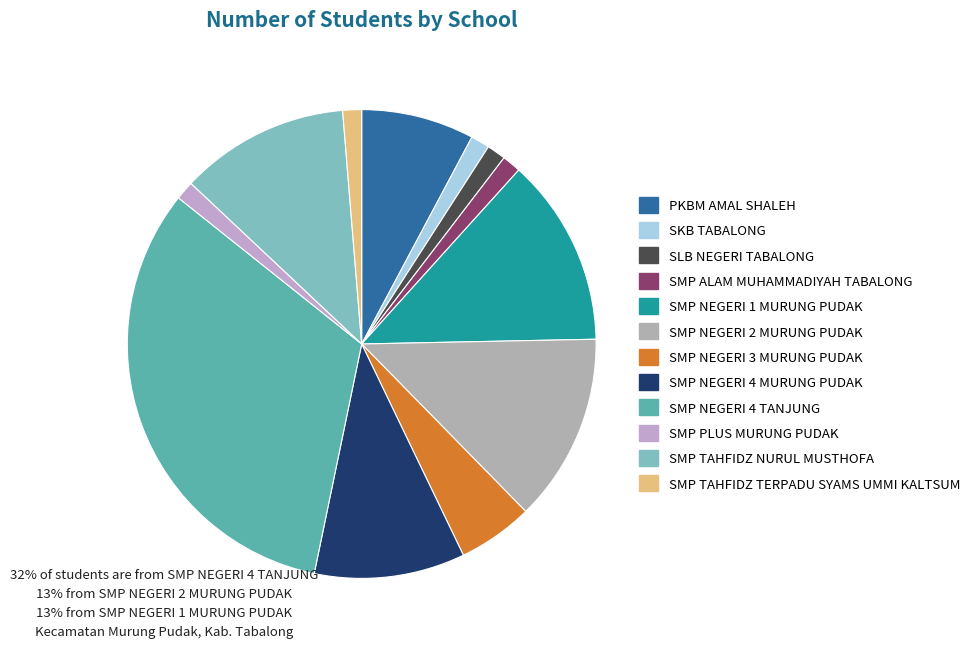

Which slice is the largest?

SMP NEGERI 4 TANJUNG